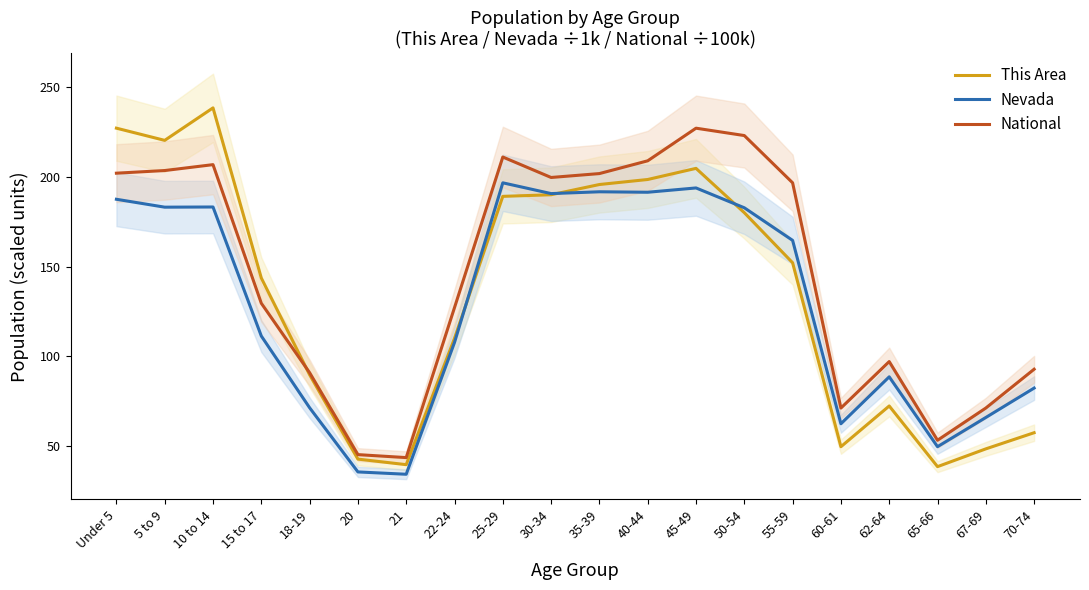

Reading left to right, list all the values displayed in this chart.

This Area: 227.1	220.3	238.4	143.6	89.7	42.7	39.6	110.0	189.1	190.0	195.7	198.5	204.7	180.0	152.1	49.6	72.3	38.5	48.4	57.4
Nevada: 187.5	183.1	183.2	111.3	71.3	35.6	34.3	107.7	196.6	190.6	191.7	191.4	193.8	182.7	164.6	62.4	88.5	49.6	65.9	82.3
National: 202.0	203.5	206.8	129.5	90.9	45.2	43.5	127.1	211.0	199.6	201.8	208.9	227.1	223.0	196.6	71.1	97.0	53.2	71.2	92.8